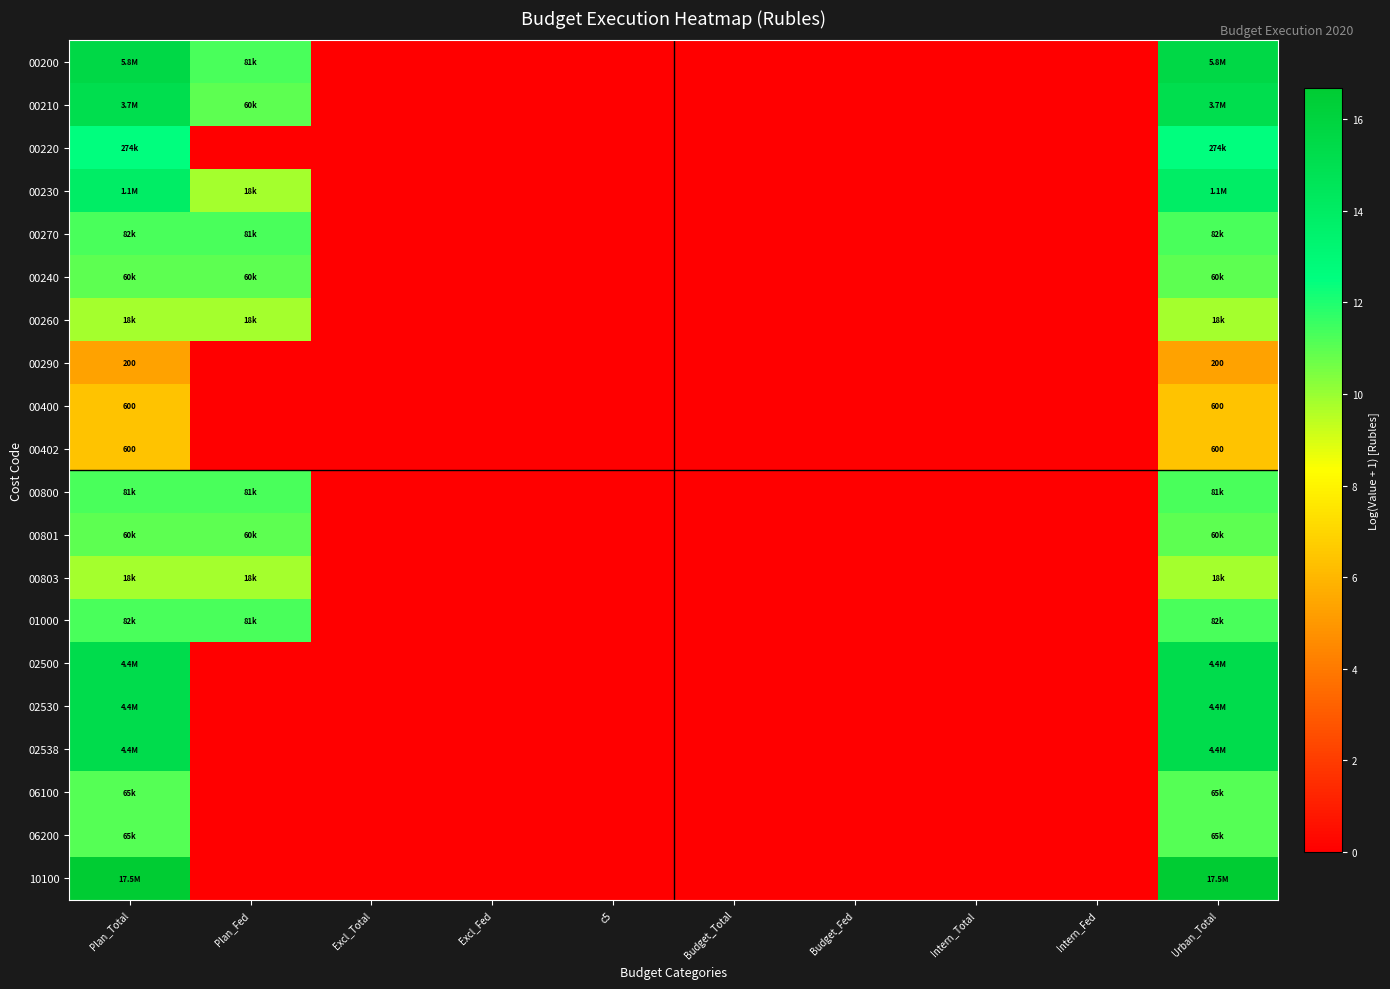

Is it true that 02530 equals -5.6 at Excl_Fed?

False